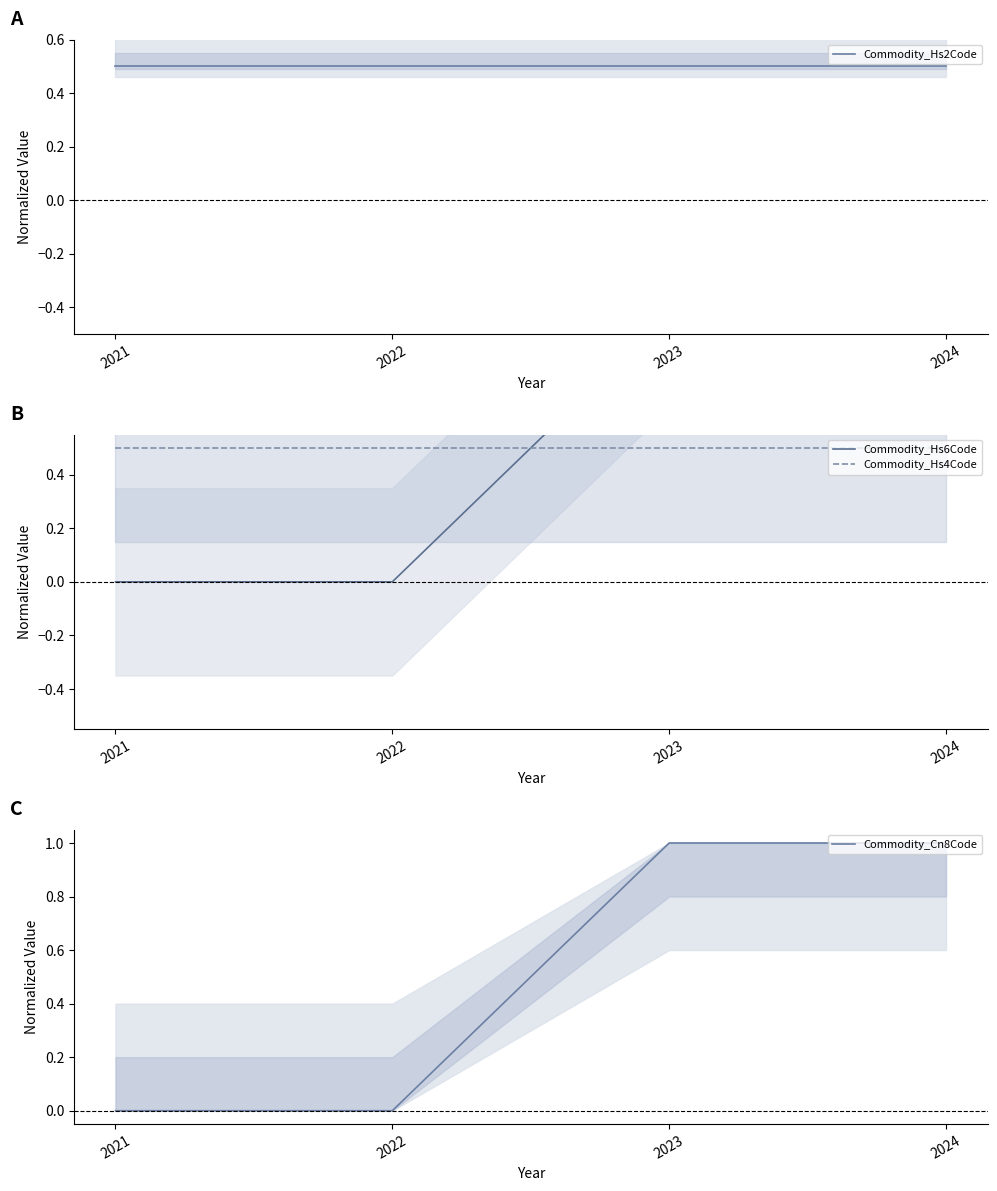

List the series in order of their peak value, lowest first.

Commodity_Hs2Code, Commodity_Hs4Code, Commodity_Hs6Code, Commodity_Cn8Code